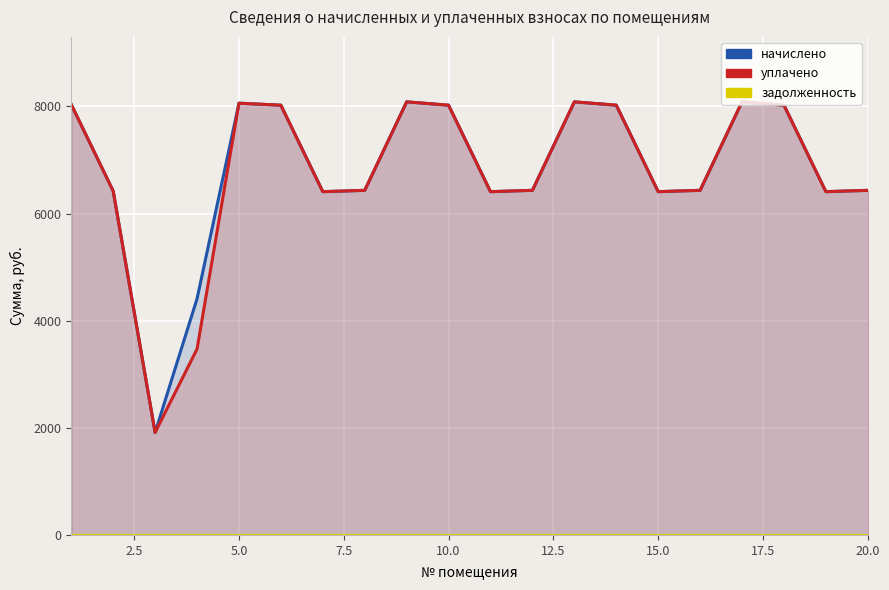

How many lines are shown in the chart?

3